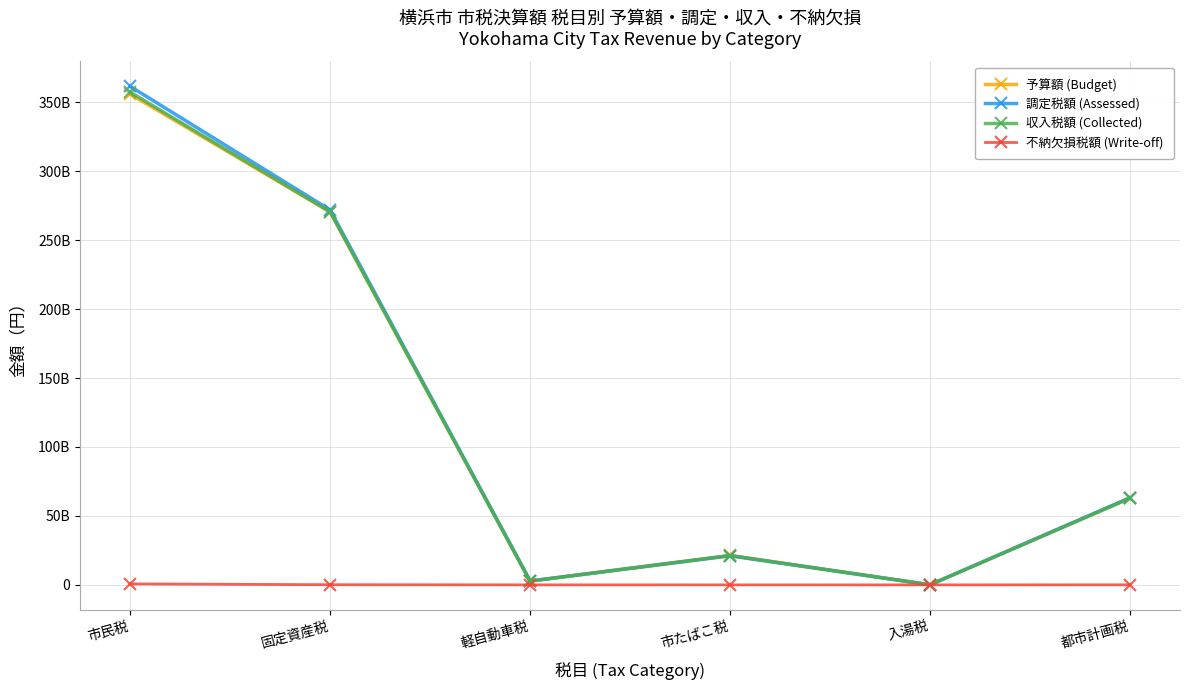

Is the value of 収入税額 (Collected) at 固定資産税 greater than the value of 不納欠損税額 (Write-off) at 都市計画税?

Yes